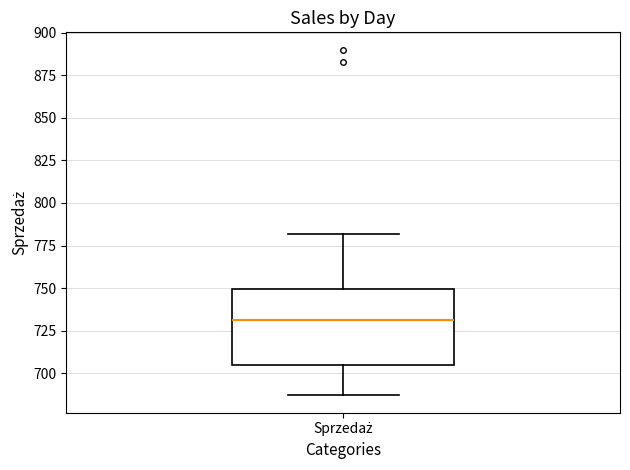

Transcribe this box plot: give where the median line is, the range the box spans, and where the two whiskers end, as read against the y-axis. The values are not printed on the chart, so give them approximately, as read against the axis.

median 730, box 705 to 750, whiskers 685 to 780